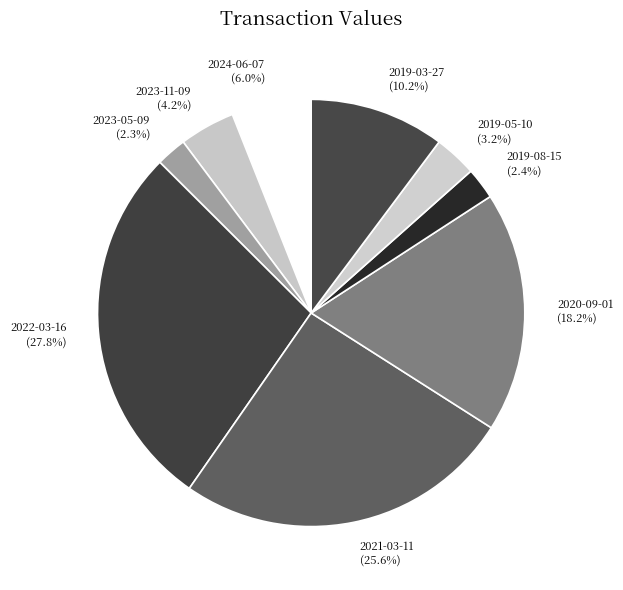

How many segments does this pie chart have?

9